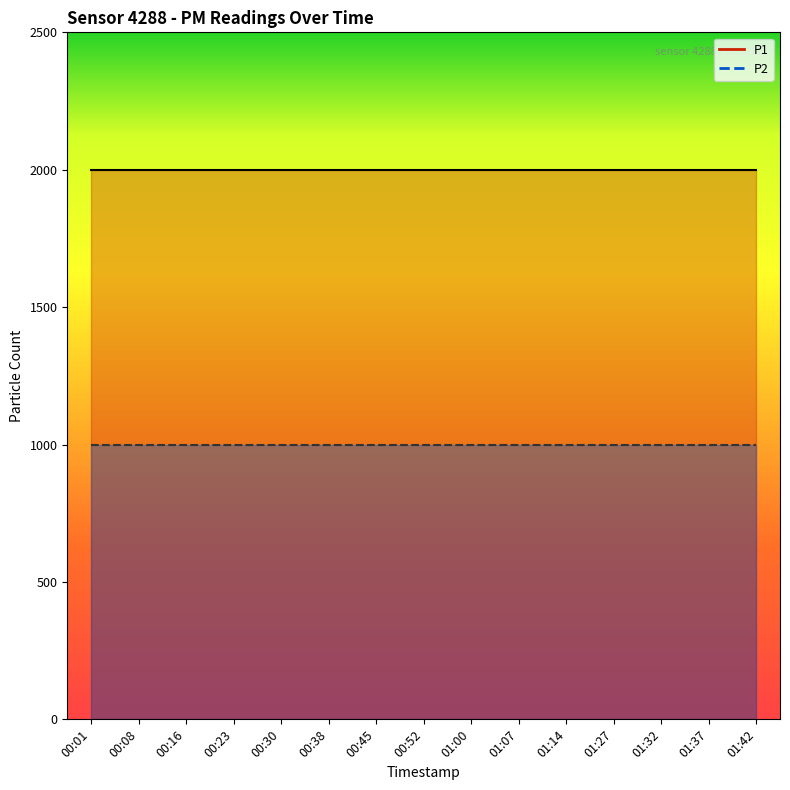

True or false: P1 has a value of 1999.9 at 00:30.

True